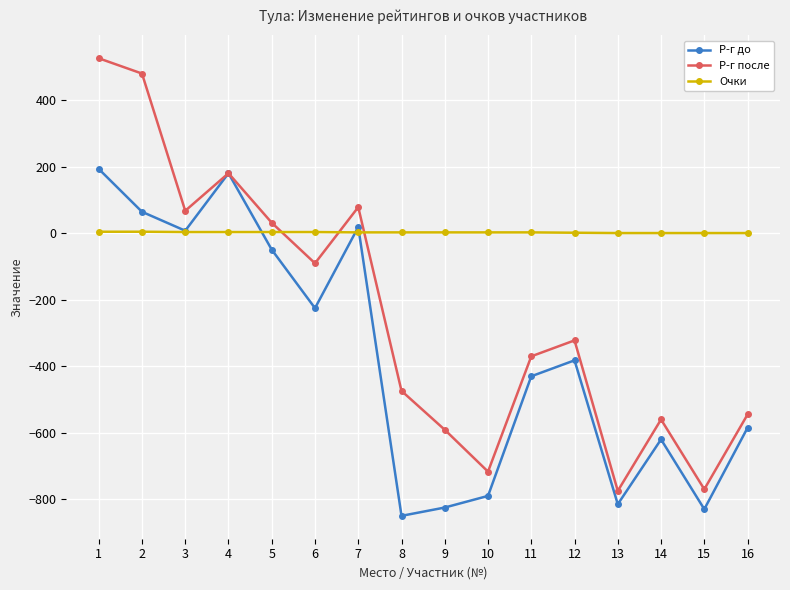

At how many categories does at least one series exceed 404?

2